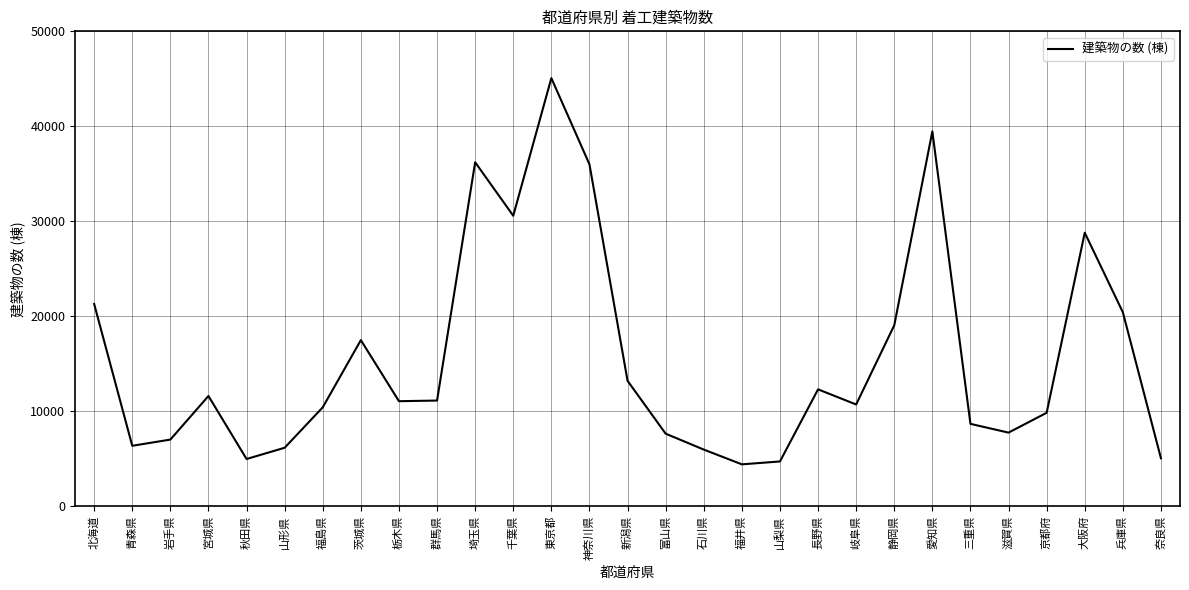

What is the difference between the maximum and minimum values?

40665